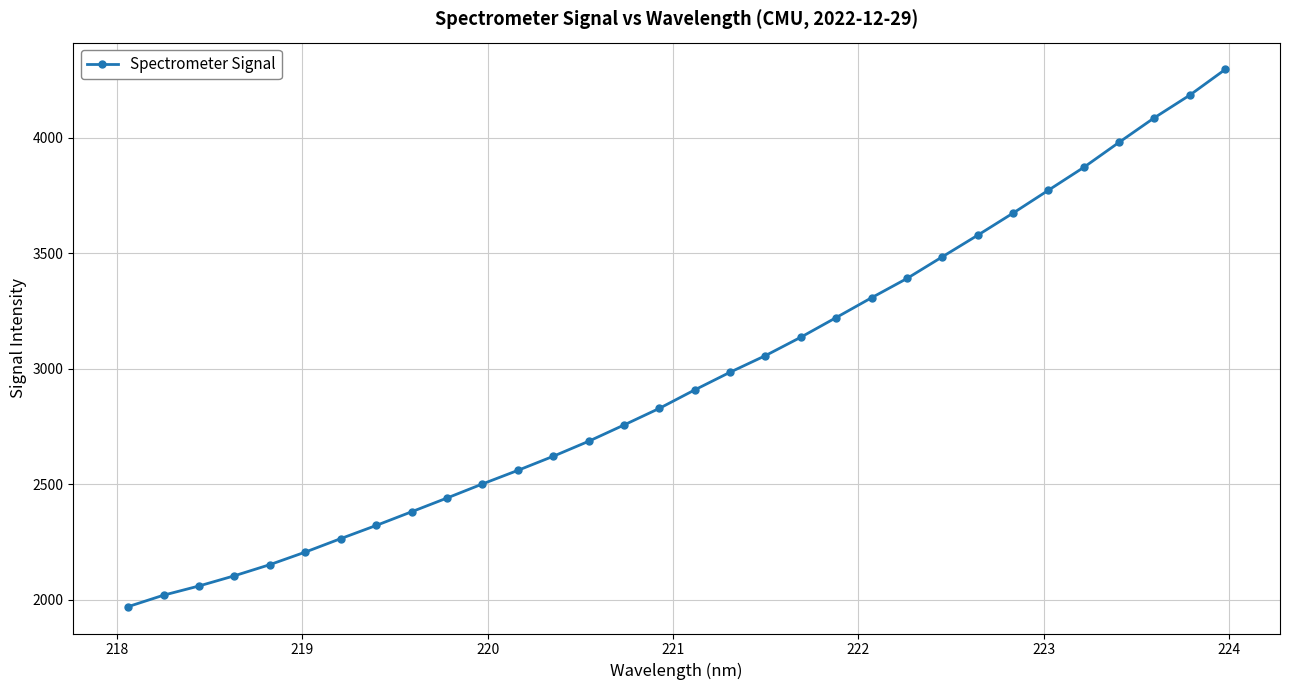

What is the average value?

2963.4